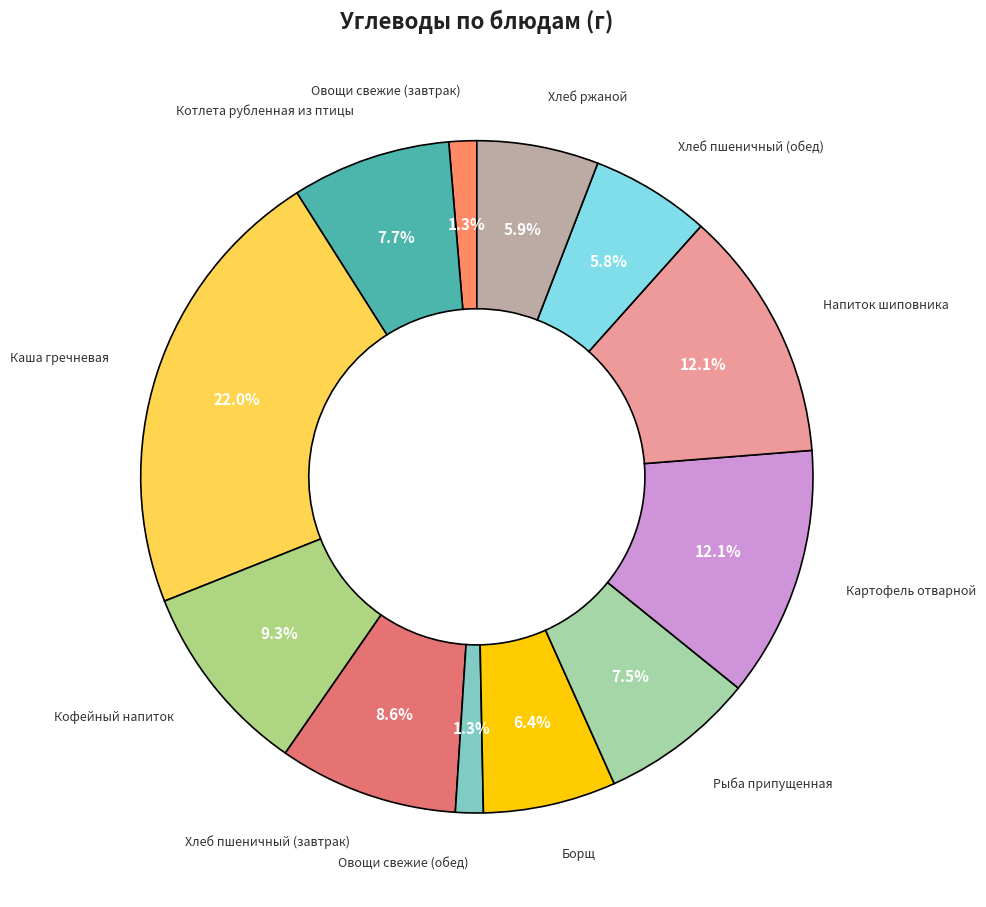

How many segments does this pie chart have?

12